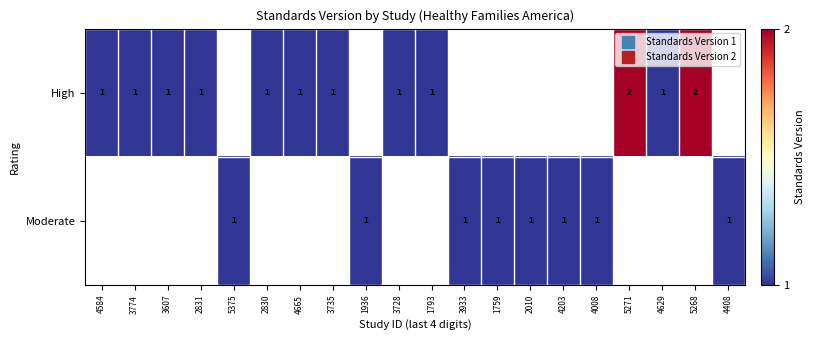

At 3933, list the series in order from smallest to largest.

High, Moderate